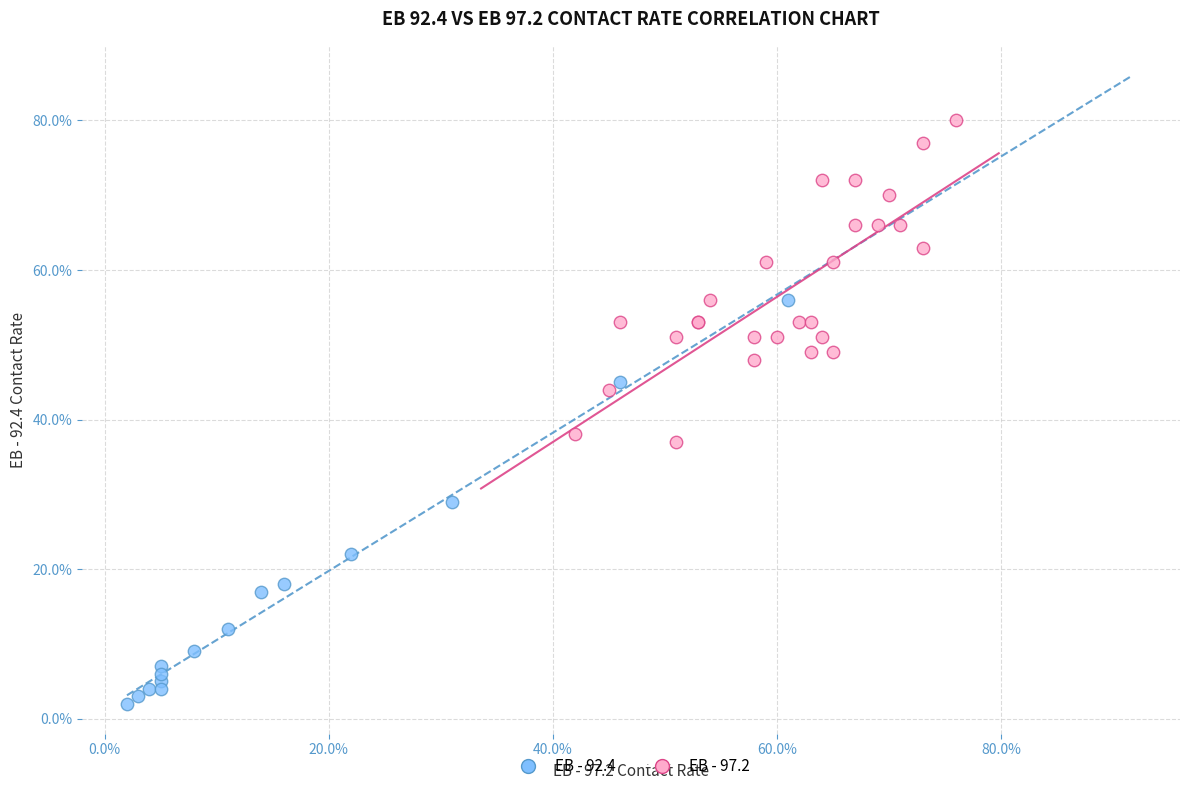

What are all the series names shown in the legend?

EB - 92.4, EB - 97.2